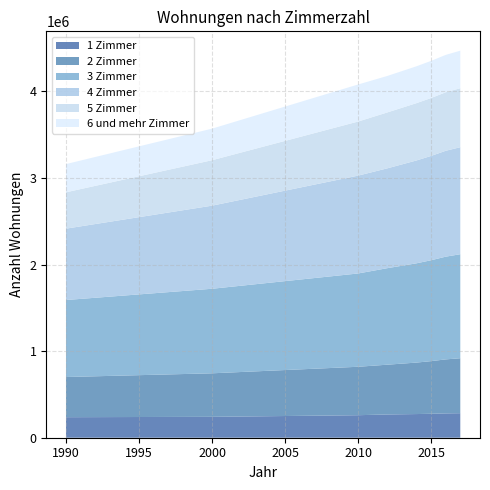

Reading right to left, list all the values displayed in this chart.

1 Zimmer: 283219	280968	276479	273298	268691	260047	241239	237075
2 Zimmer: 634777	623539	607991	594430	574681	559278	502636	463941
3 Zimmer: 1201110	1186189	1165009	1146320	1114512	1077308	976211	889145
4 Zimmer: 1235816	1222704	1204609	1187734	1152807	1129971	959666	824230
5 Zimmer: 681166	675833	668792	661780	645581	624469	524787	419720
6 und mehr Zimmer: 433410	431596	428966	425866	421249	427987	364642	325866